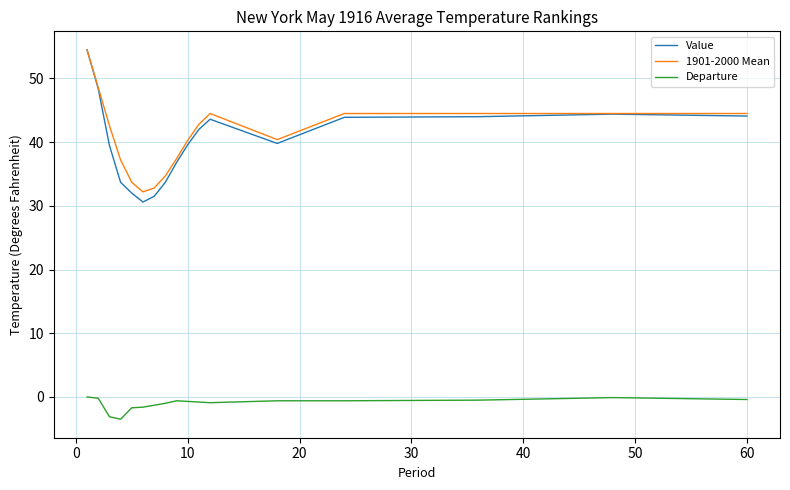

What is the minimum value shown in the chart?

-3.5